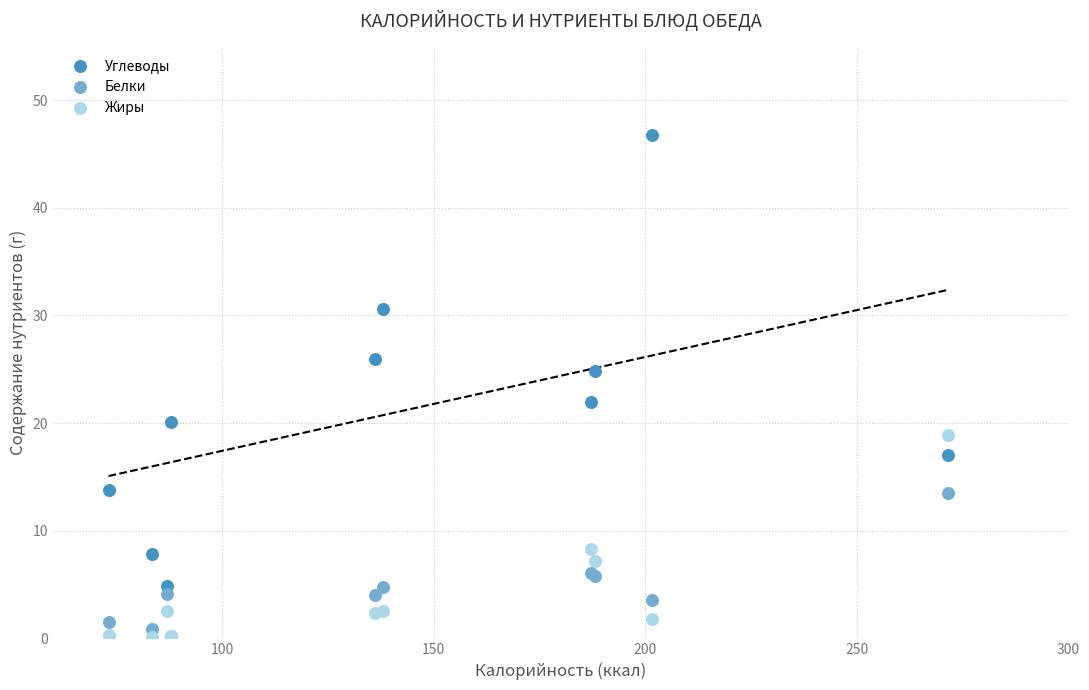

Across all series, what Y value is closest to 23?

22.0